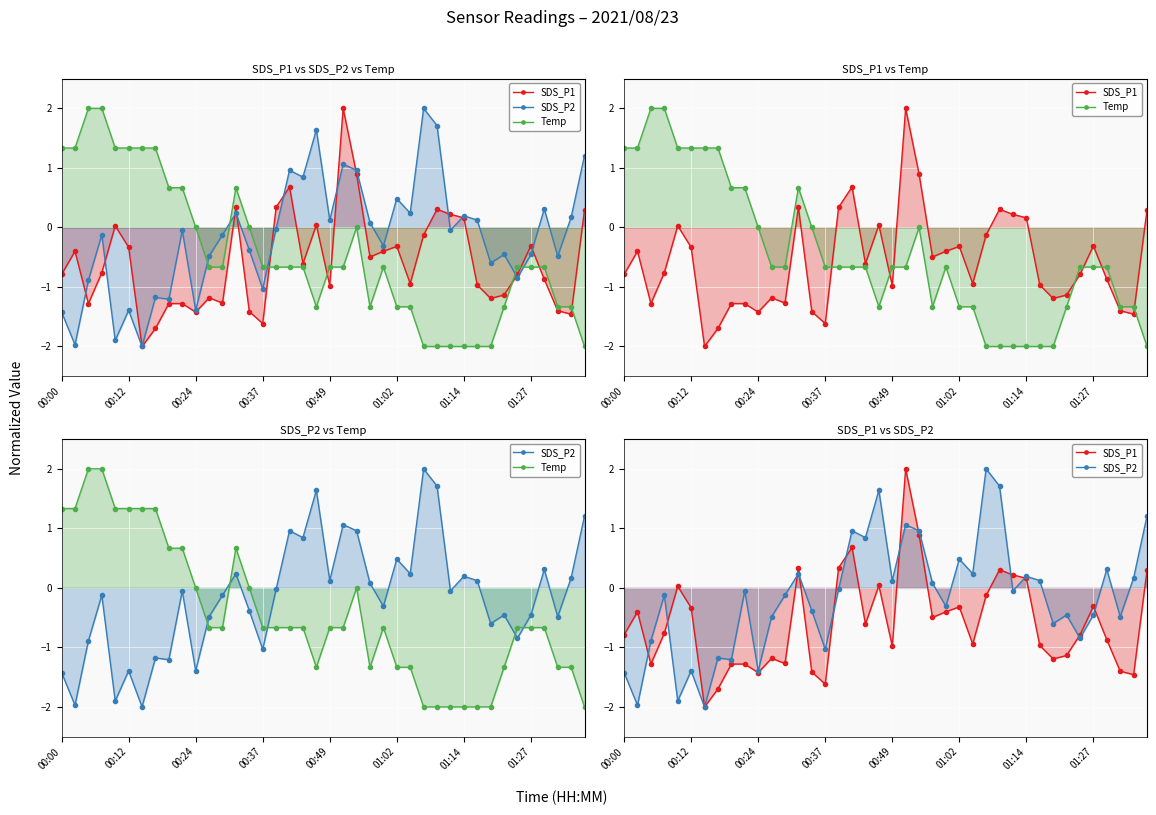

Reading right to left, extract all data points from this chart.

SDS_P1: 0.3	-1.5	-1.4	-0.9	-0.3	-0.8	-1.1	-1.2	-1.0	0.2	0.2	0.3	-0.1	-0.9	-0.3	-0.4	-0.5	0.9	2.0	-1.0	0.0	-0.6	0.7	0.3	-1.6	-1.4	0.3	-1.3	-1.2	-1.4	-1.3	-1.3	-1.7	-2.0	-0.3	0.0	-0.8	-1.3	-0.4	-0.8
SDS_P2: 1.2	0.2	-0.5	0.3	-0.5	-0.8	-0.5	-0.6	0.1	0.2	-0.1	1.7	2.0	0.2	0.5	-0.3	0.1	1.0	1.1	0.1	1.6	0.8	1.0	-0.0	-1.0	-0.4	0.2	-0.1	-0.5	-1.4	-0.1	-1.2	-1.2	-2.0	-1.4	-1.9	-0.1	-0.9	-2.0	-1.4
Temp: -2.0	-1.3	-1.3	-0.7	-0.7	-0.7	-1.3	-2.0	-2.0	-2.0	-2.0	-2.0	-2.0	-1.3	-1.3	-0.7	-1.3	-0.0	-0.7	-0.7	-1.3	-0.7	-0.7	-0.7	-0.7	-0.0	0.7	-0.7	-0.7	-0.0	0.7	0.7	1.3	1.3	1.3	1.3	2.0	2.0	1.3	1.3